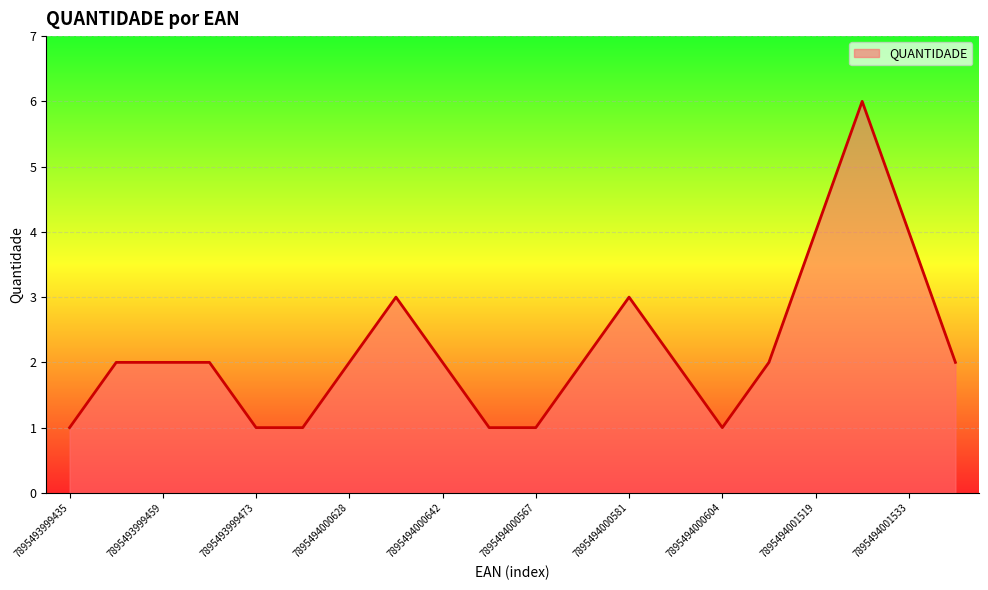

How many lines are shown in the chart?

1